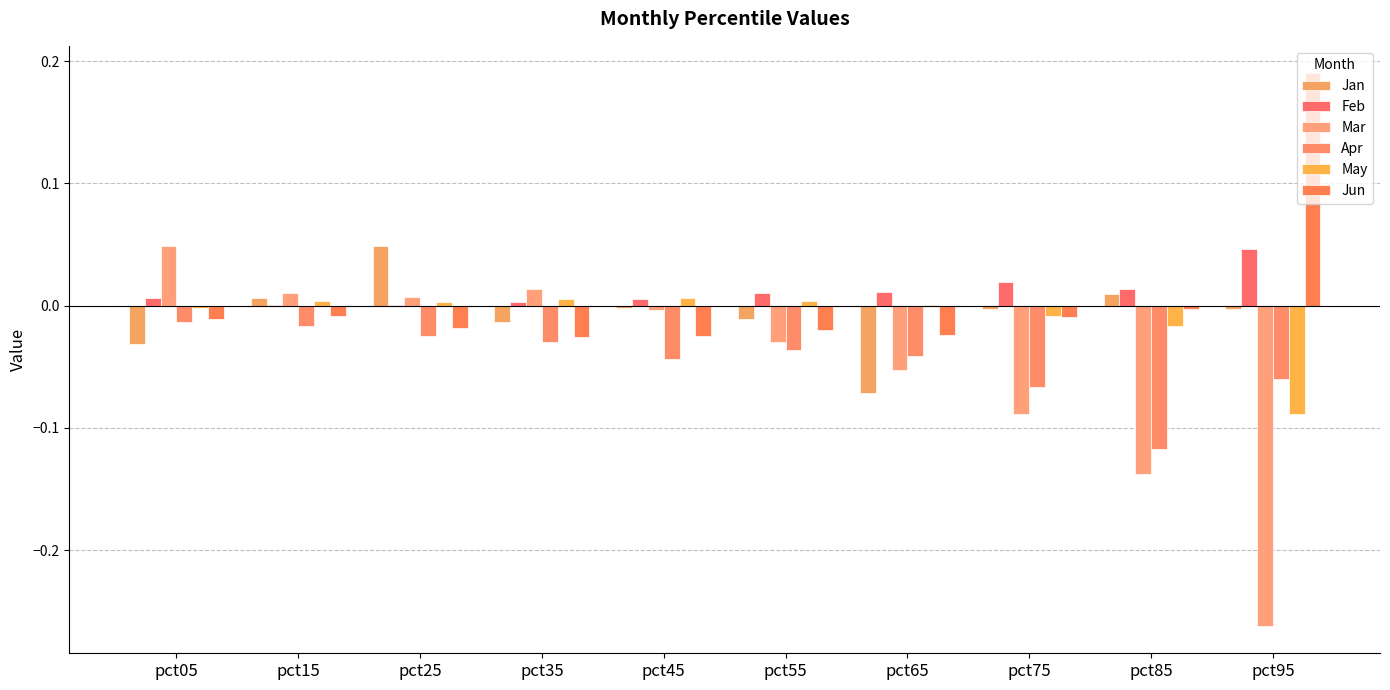

Which series has the largest total across all categories?

Feb